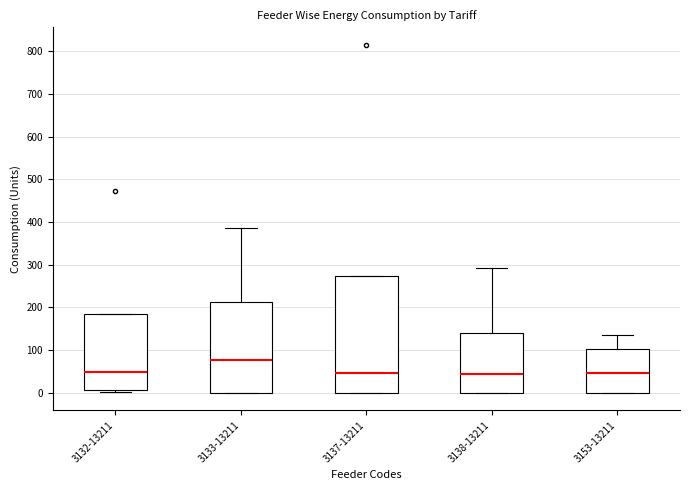

Reading left to right, transcribe this box plot: for each box, give where its median line is, the range the box spans, and where its two whiskers end, as read against the y-axis. The values are not printed on the chart, so give them approximately, as read against the axis.

3132-13211: median 50, box 10 to 180, whiskers 0 to 180
3133-13211: median 80, box 0 to 210, whiskers 0 to 390
3137-13211: median 50, box 0 to 270, whiskers 0 to 270
3138-13211: median 40, box 0 to 140, whiskers 0 to 290
3153-13211: median 50, box 0 to 100, whiskers 0 to 140